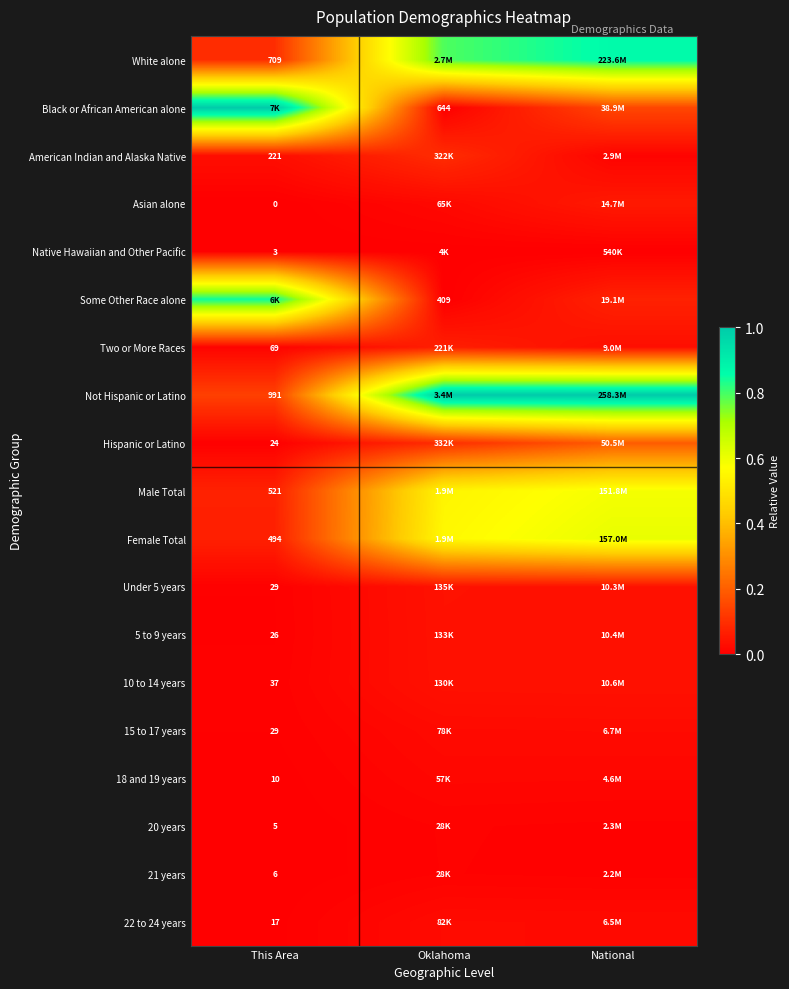

What is the difference between the maximum and minimum values in the Not Hispanic or Latino series?

0.9